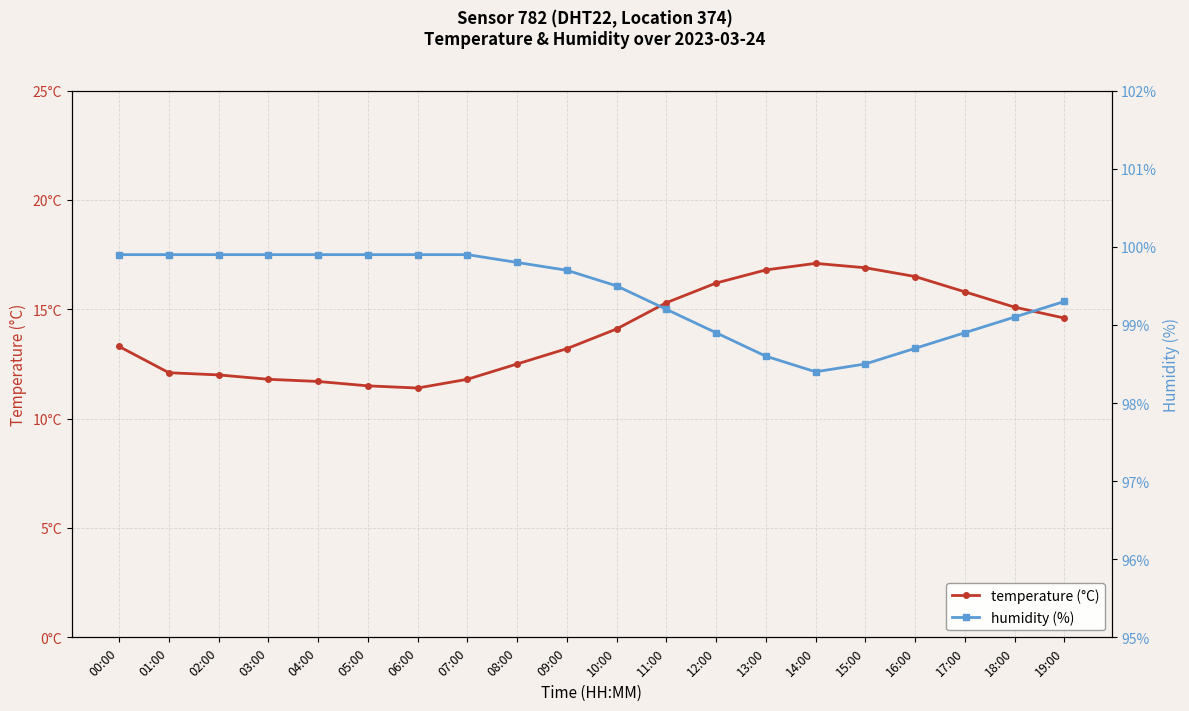

True or false: humidity (%) has more than 0 interior local peaks.

False